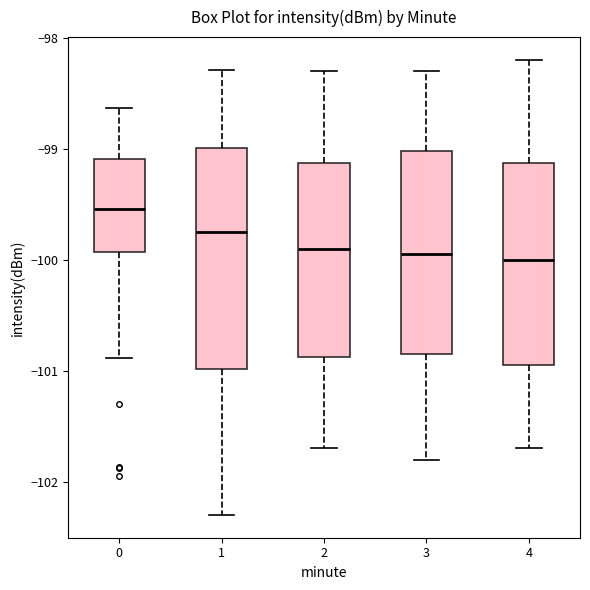

Which box's median line is the highest?

0